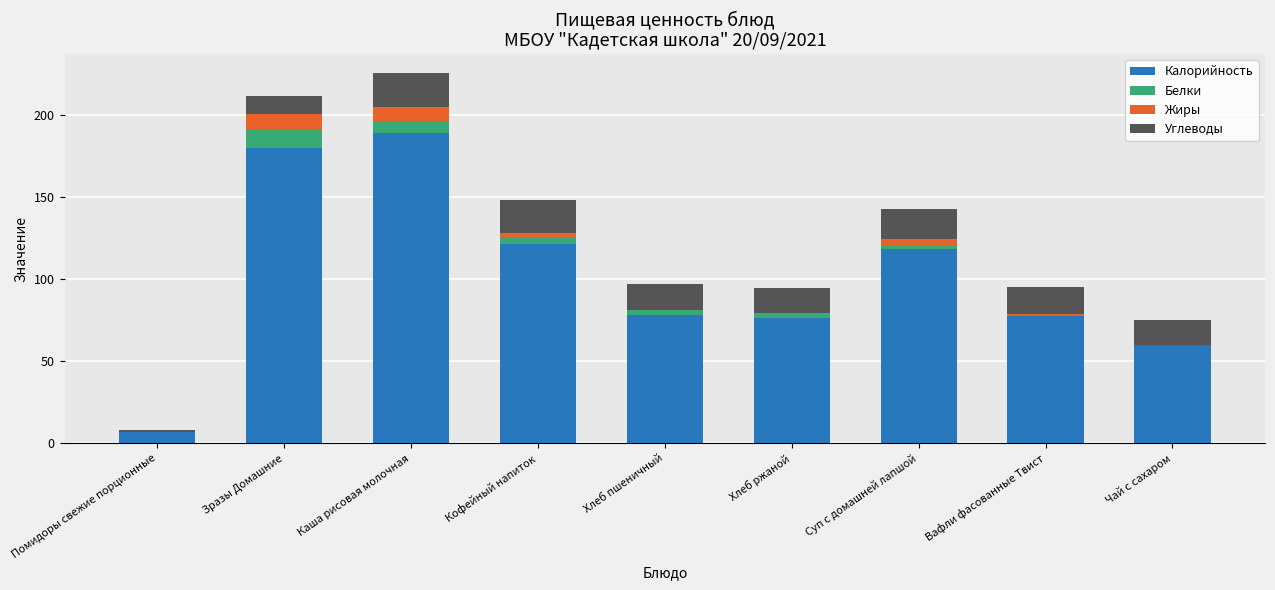

What is the sum of all Калорийность values?

908.3